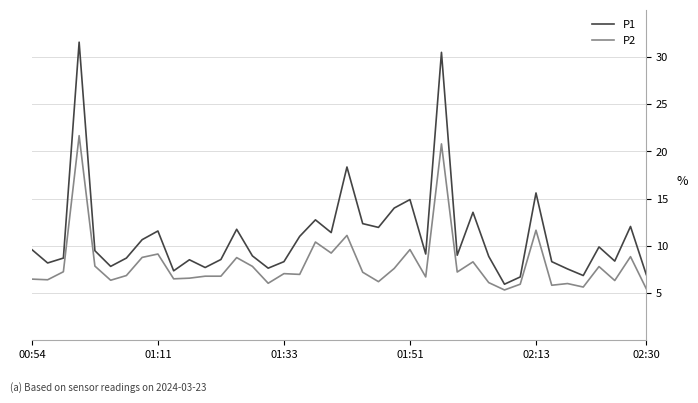

Which series has the largest total across all categories?

P1